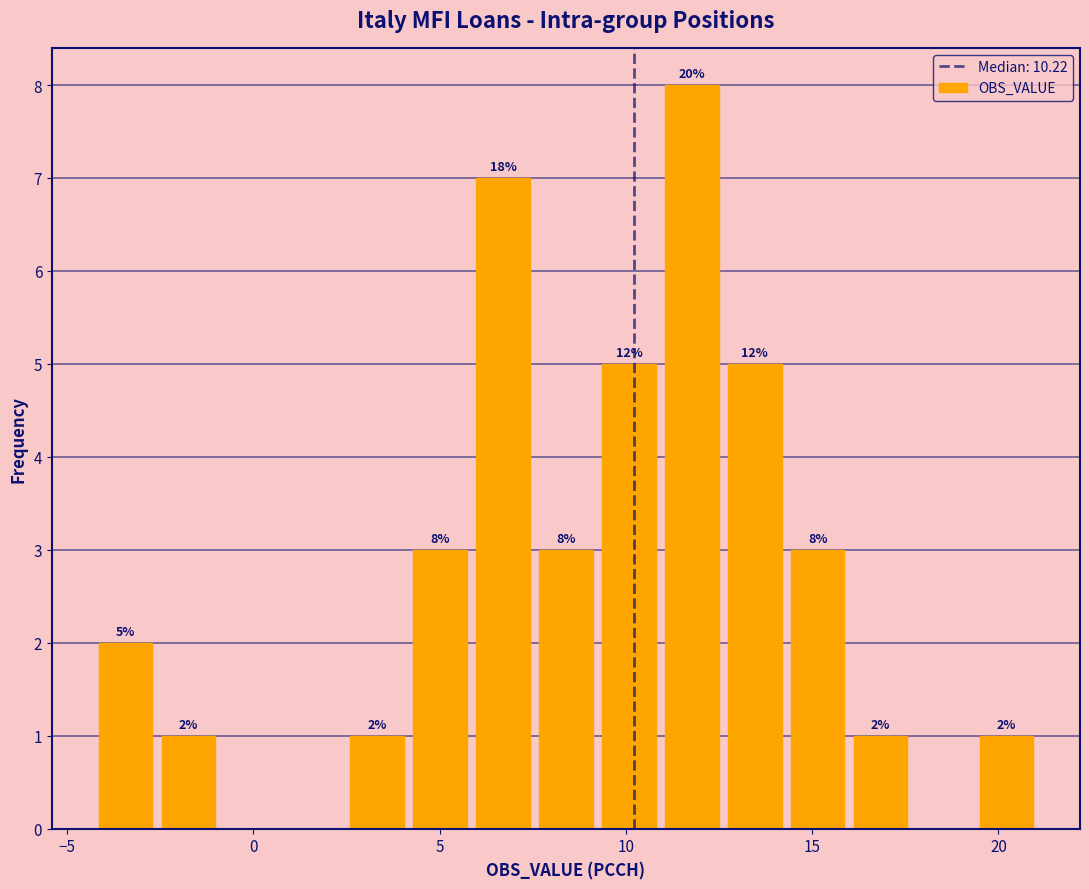

Read against the x-axis, roughly where is the centre of the tallest bar?

12.0